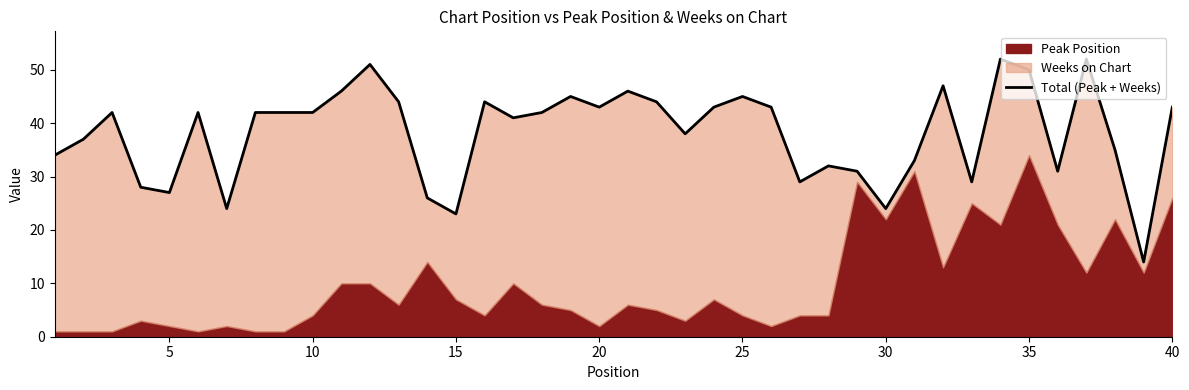

What is the difference between the maximum and minimum values?

38